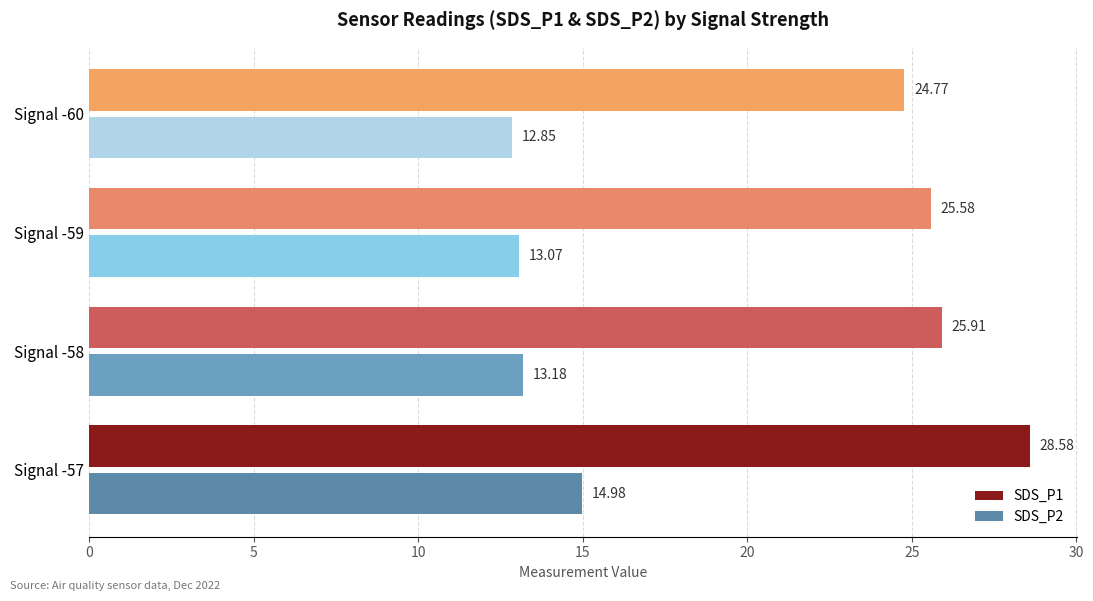

What is the difference between the highest and lowest values at Signal -59?

12.5